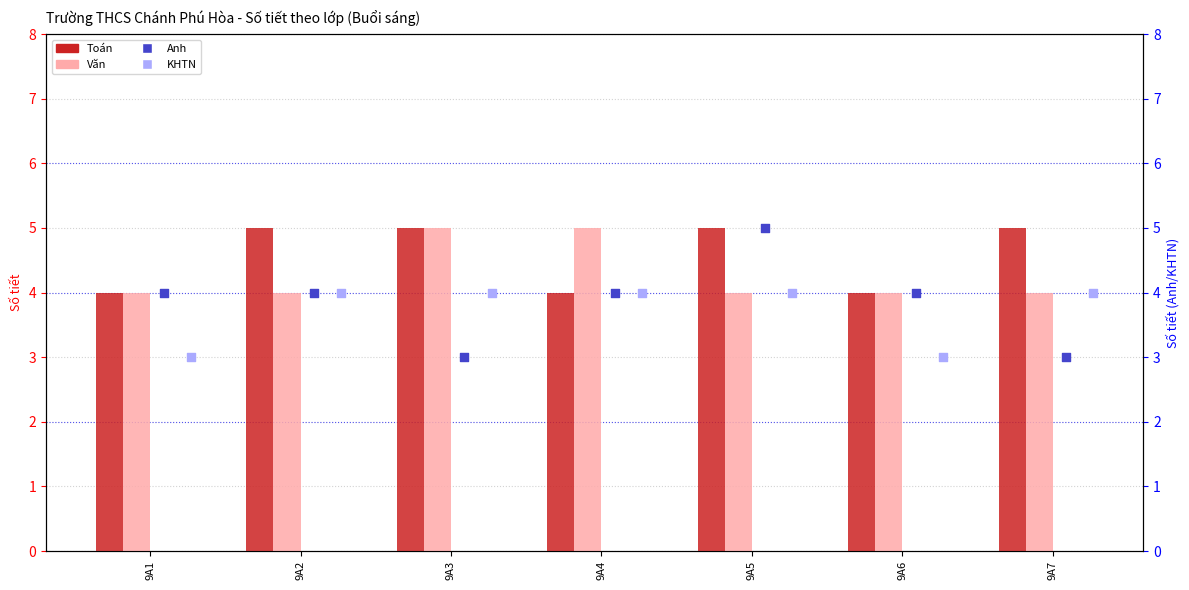

Which series has the largest total across all categories?

Toán